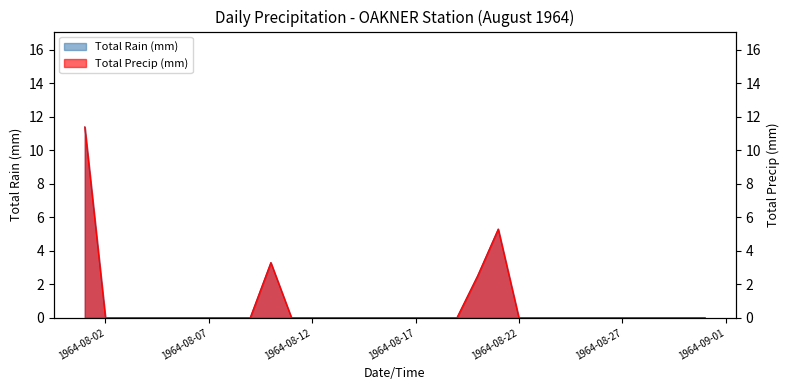

Between 1964-08-13 and 1964-08-29, which is larger?

1964-08-13